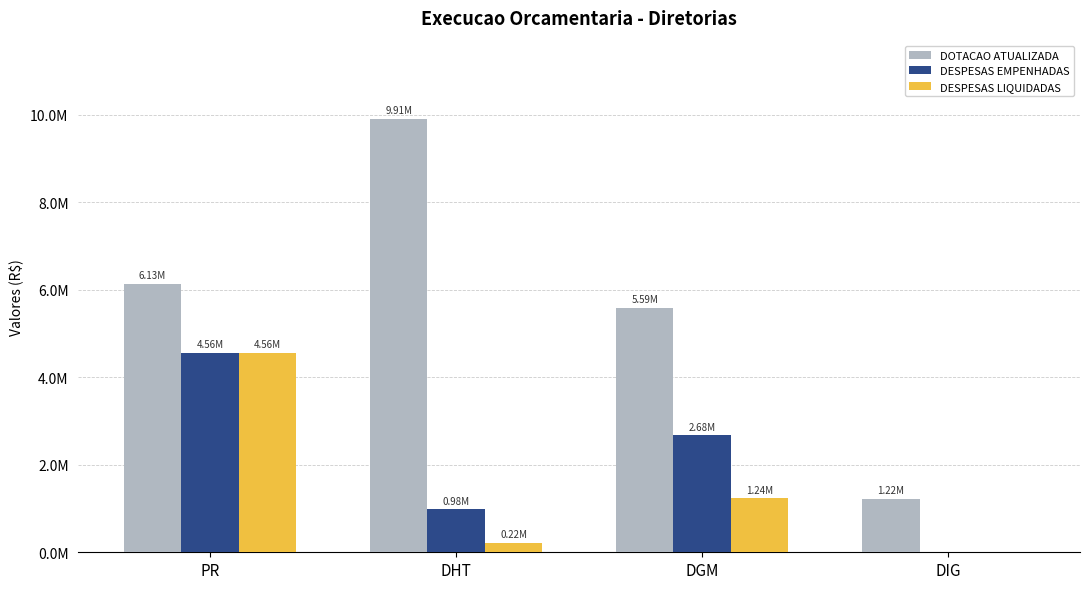

Reading left to right, extract all data points from this chart.

DOTACAO ATUALIZADA: 6132000.0	9907207.0	5588182.0	1218532.0
DESPESAS EMPENHADAS: 4563391.7	984833.5	2675931.2	0.0
DESPESAS LIQUIDADAS: 4563391.7	215048.1	1236777.7	0.0